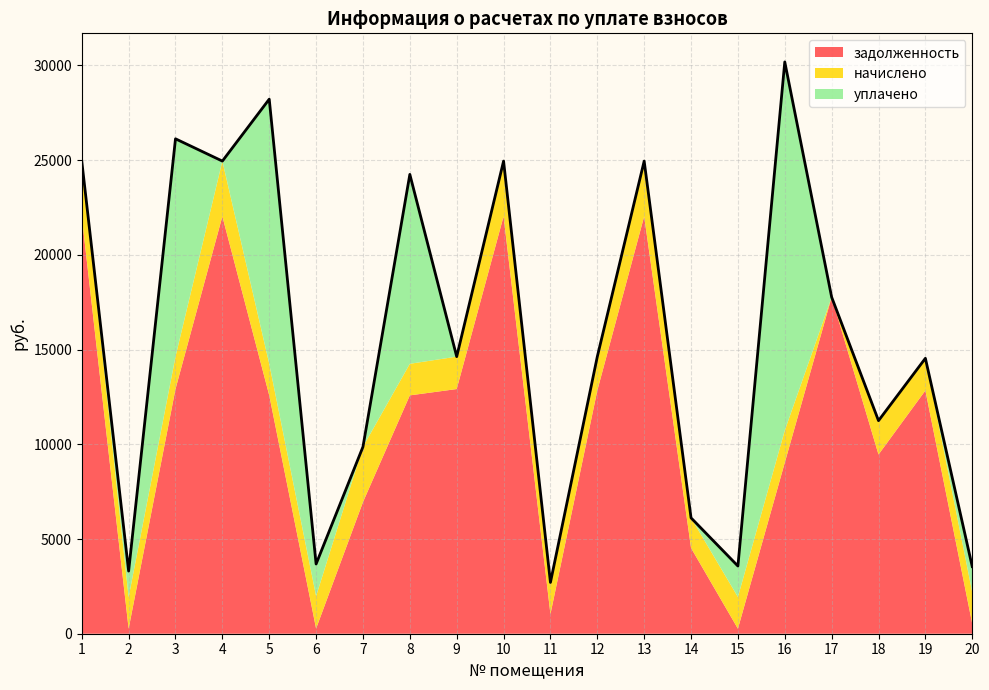

List the labels in order of начислено value, largest first.

1, 4, 7, 10, 13, 12, 18, 3, 6, 9, 16, 19, 11, 15, 2, 5, 8, 20, 14, 17